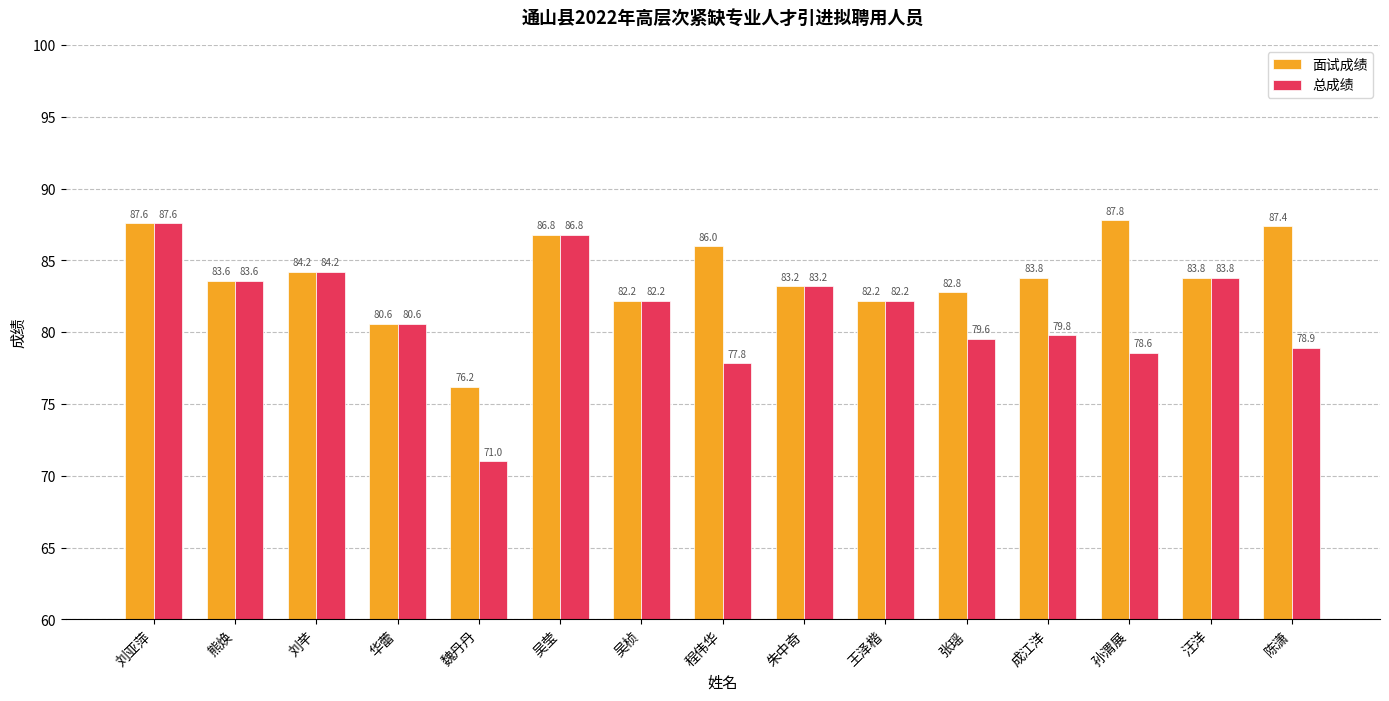

What is the maximum value shown in the chart?

87.8